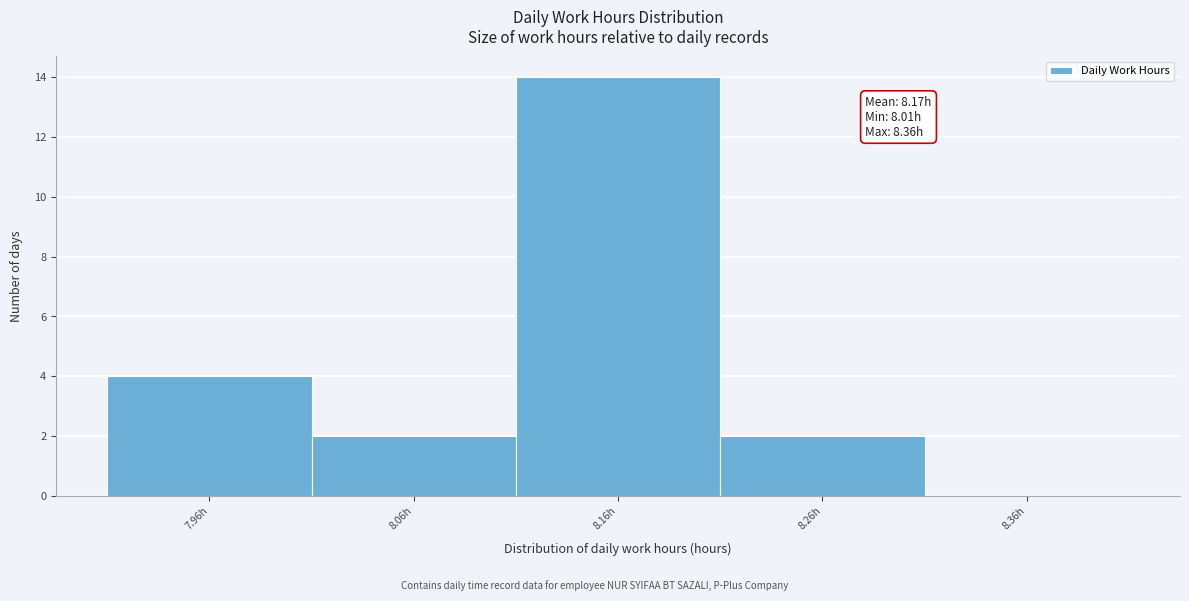

Reading left to right, list all the values displayed in this chart.

7.96h=4	8.06h=2	8.16h=14	8.26h=2	8.36h=0